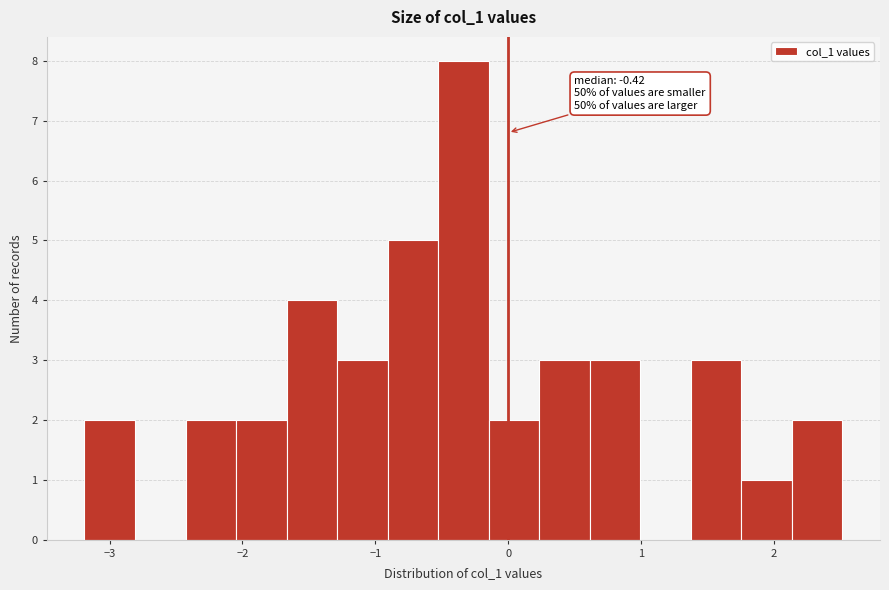

Read against the x-axis, roughly where is the centre of the tallest bar?

-0.3